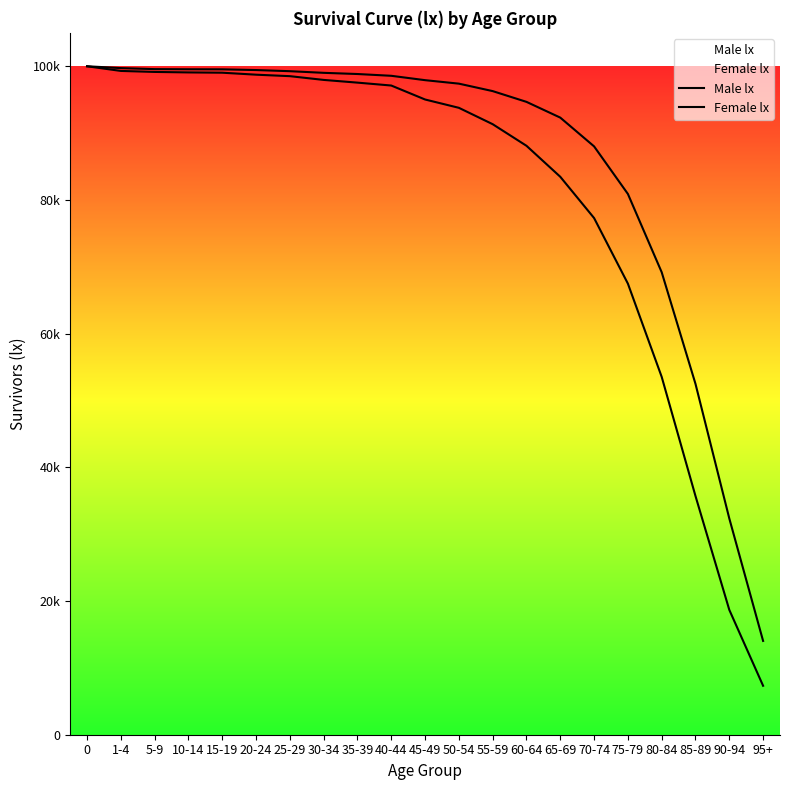

What is the spread (max minus min) of values at 5-9?

421